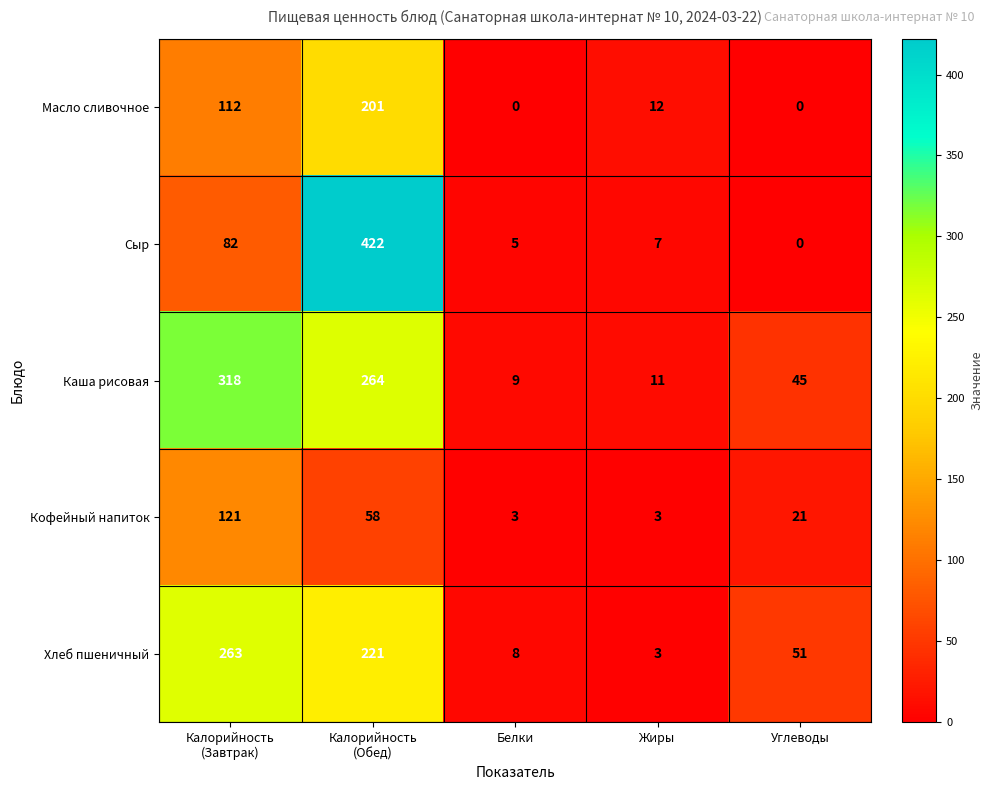

What is the sum of the Масло сливочное values at Жиры and Белки?

12